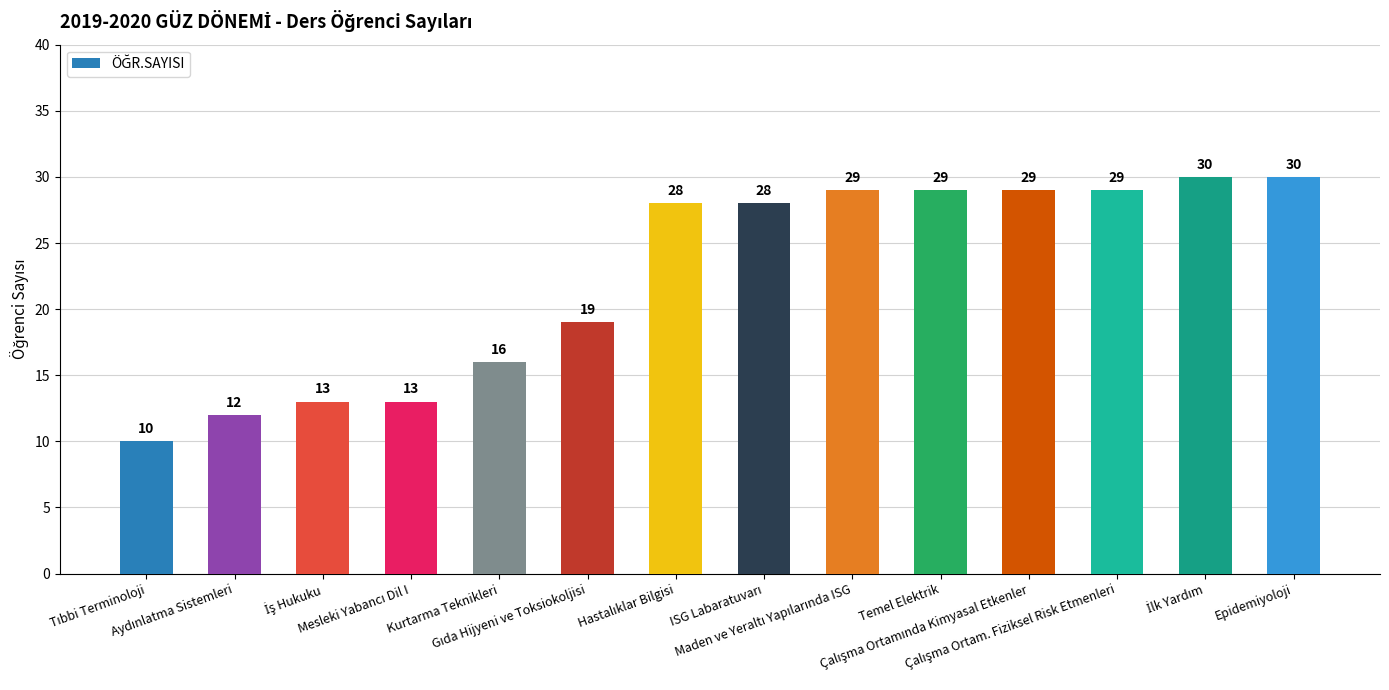

What is the sum of all values?

315